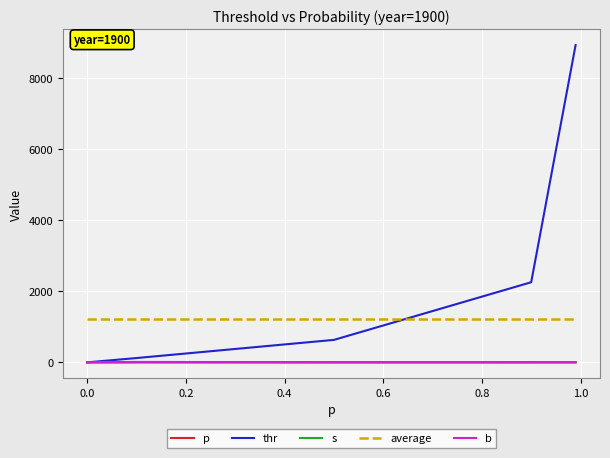

What is the highest value of the average series?

1215.9